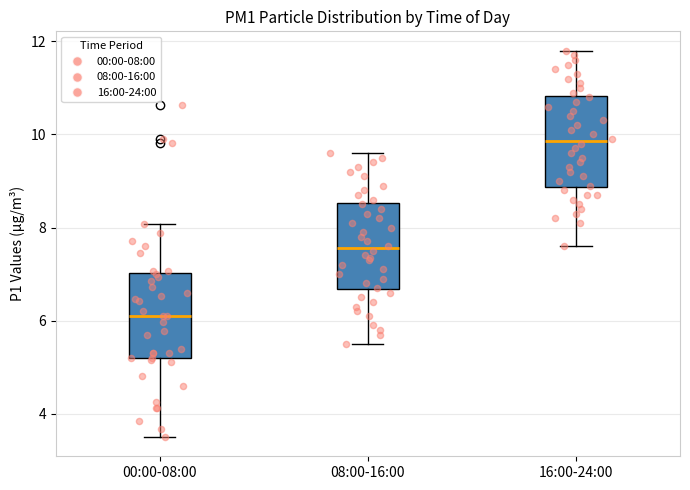

Which box has the lowest median line?

00:00-08:00